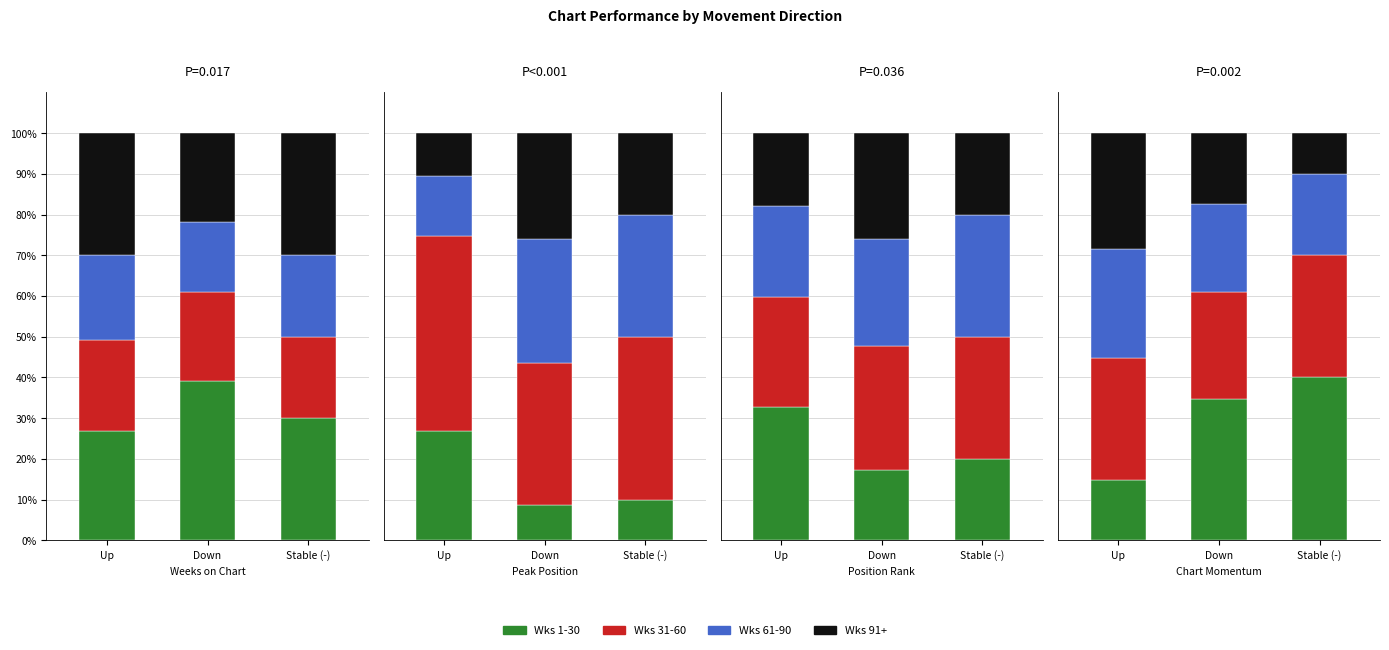

Which category has the lowest value in the W1-30 series?

Up